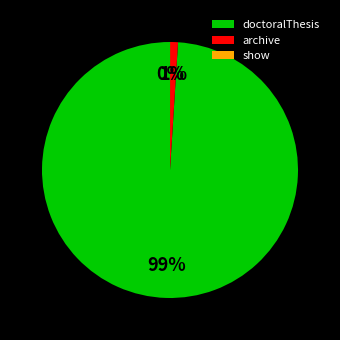

To the nearest percent, what is the average slice percentage?

33%